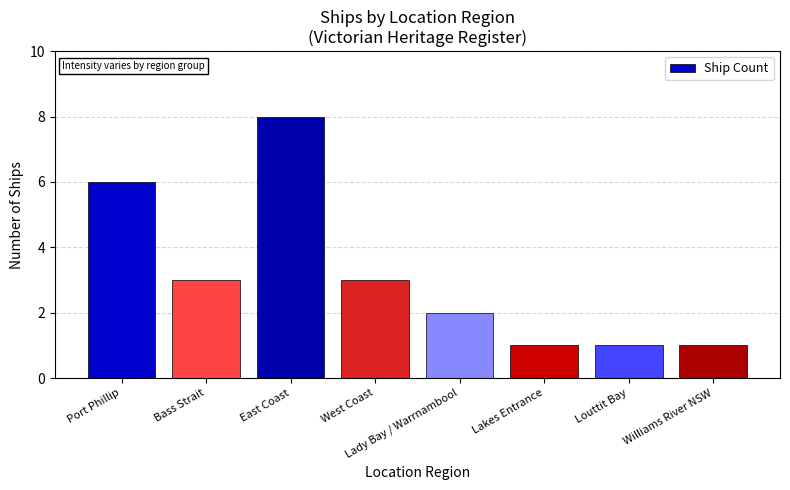

What is the value of the 4th bar from the left?

3